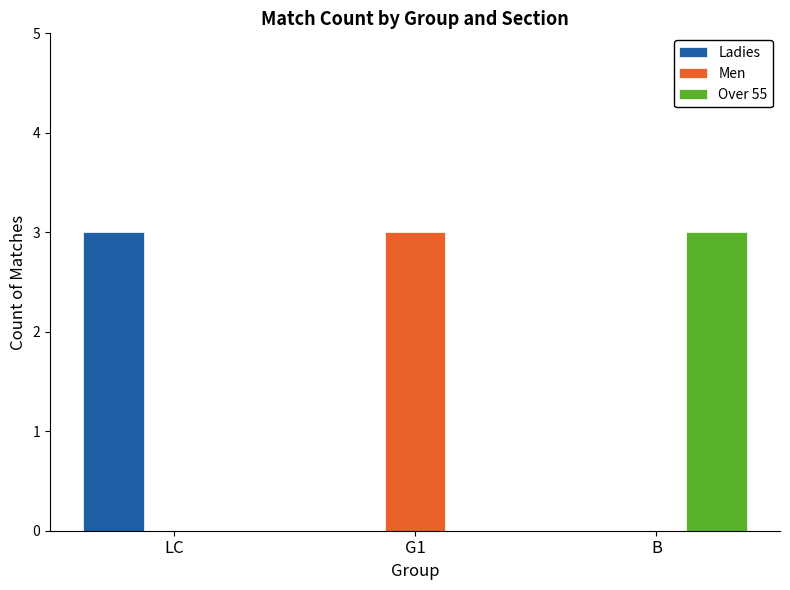

What is the total value across all series at B?

3